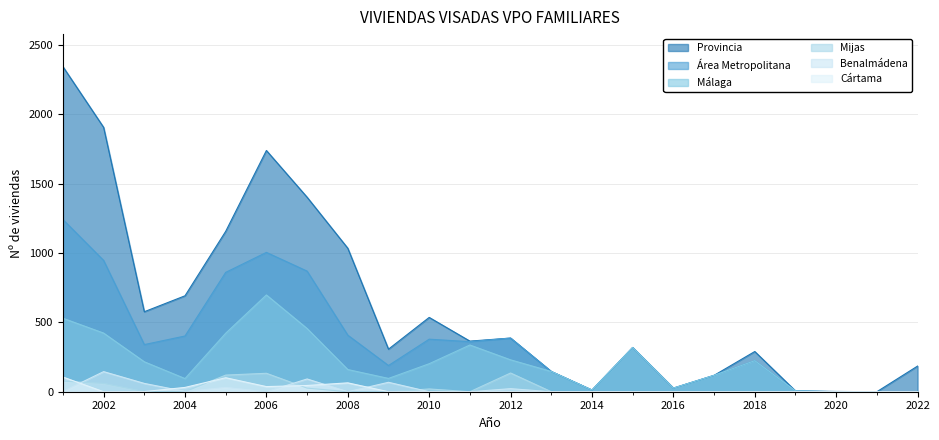

What is the spread (max minus min) of values at 2012?

387